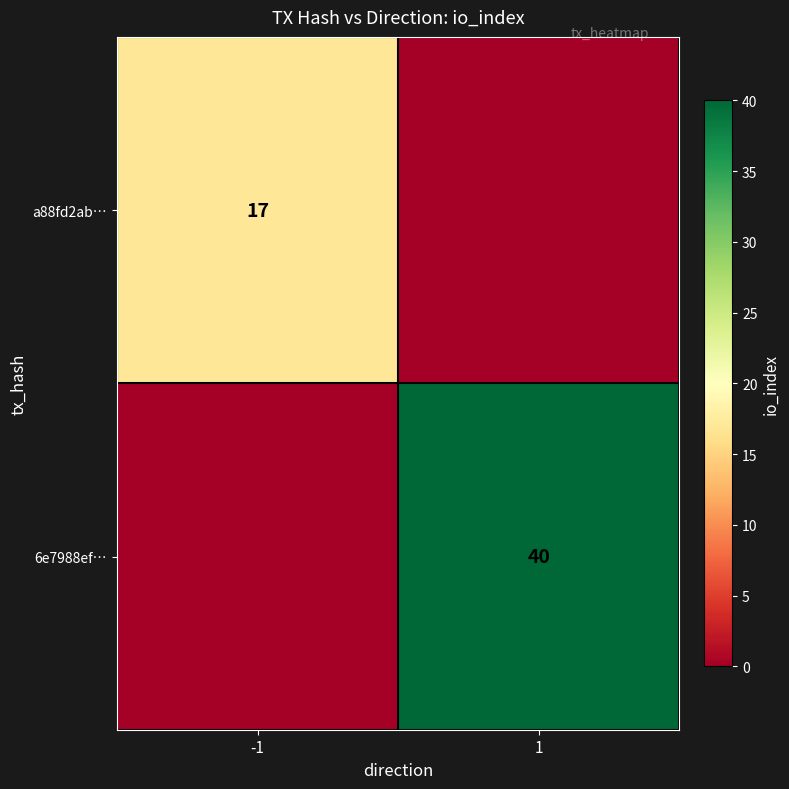

Is it true that 6e7988ef… equals 40 at 1?

True